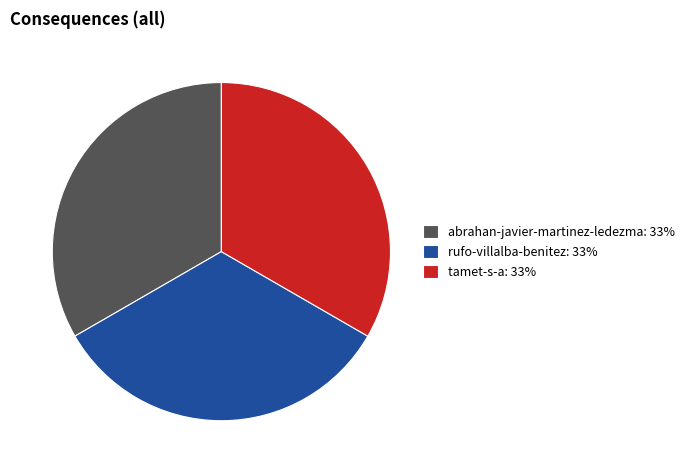

Count the number of slices in the pie.

3